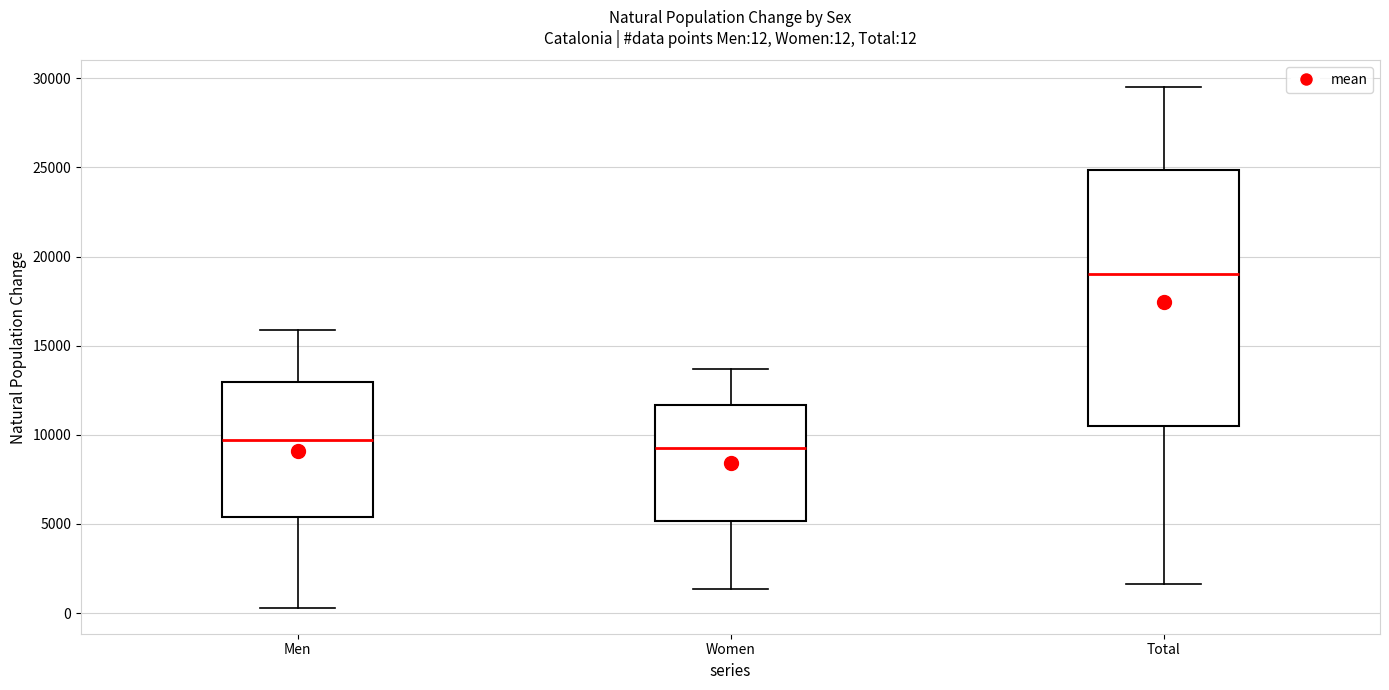

Comparing the boxes themselves (not the whiskers), which one is the tallest?

Total